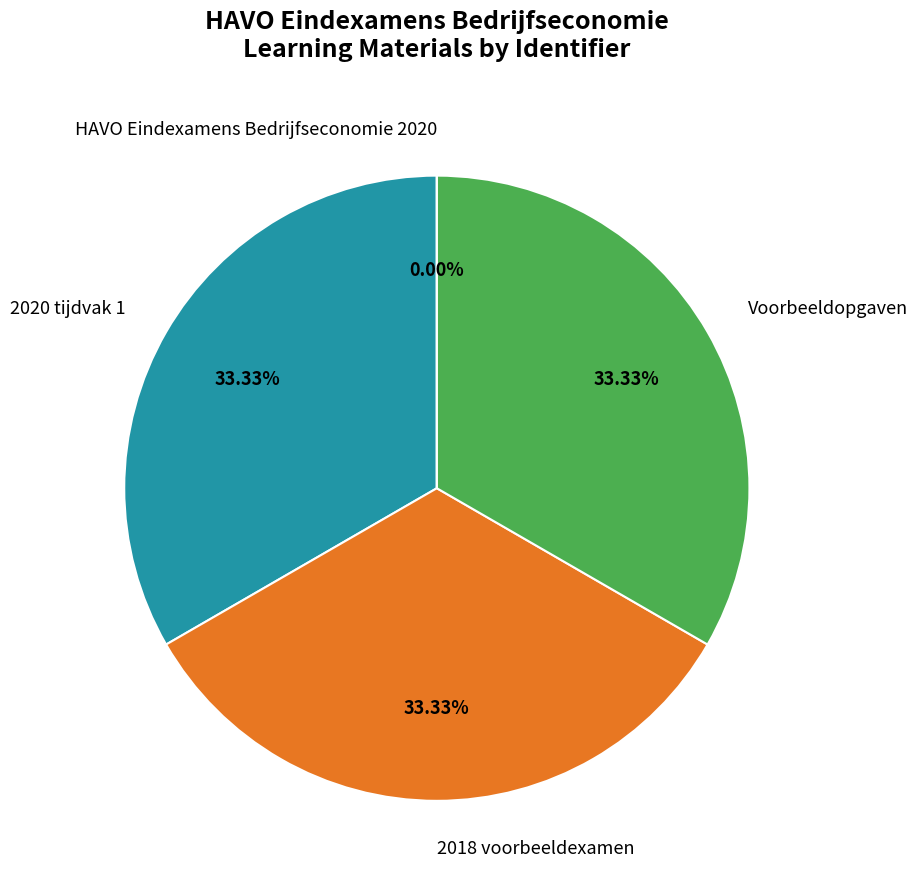

Does Voorbeeldopgaven represent more than half of the total?

No